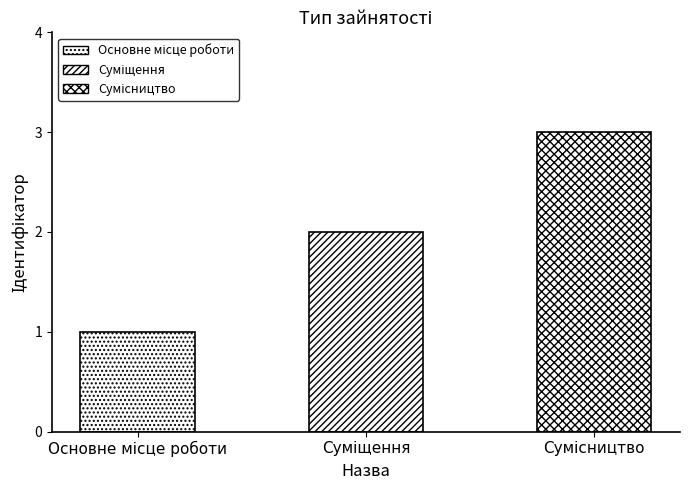

What is the sum of all values?

6